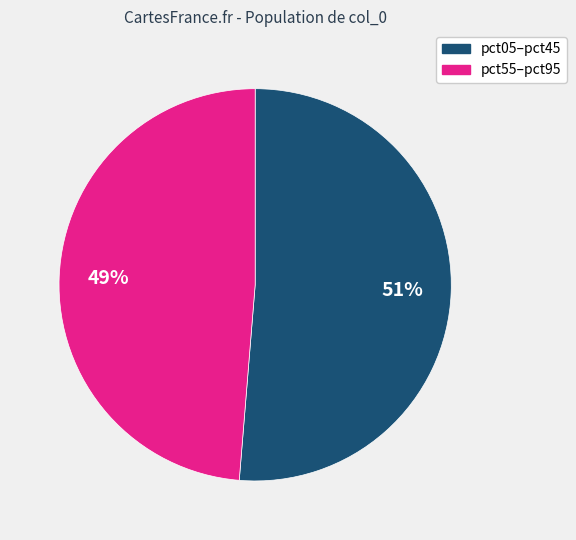

What is the smallest slice in the pie chart?

pct55–pct95